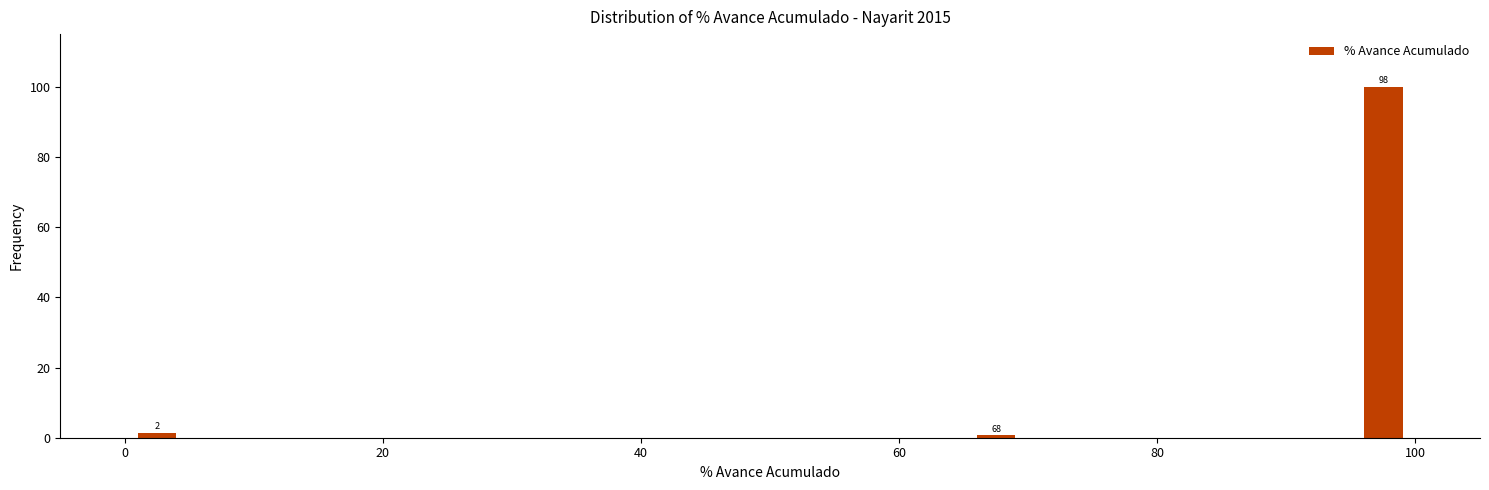

Read against the x-axis, roughly where is the centre of the tallest bar?

98